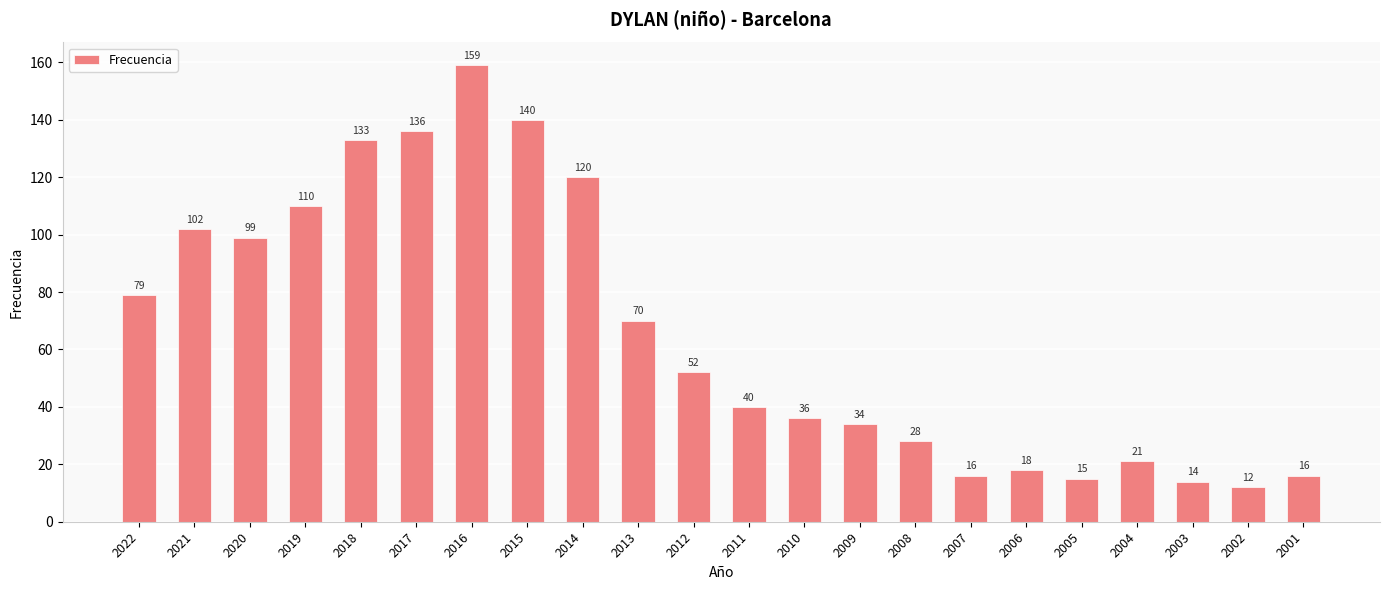

Does the chart contain stacked bars?

No